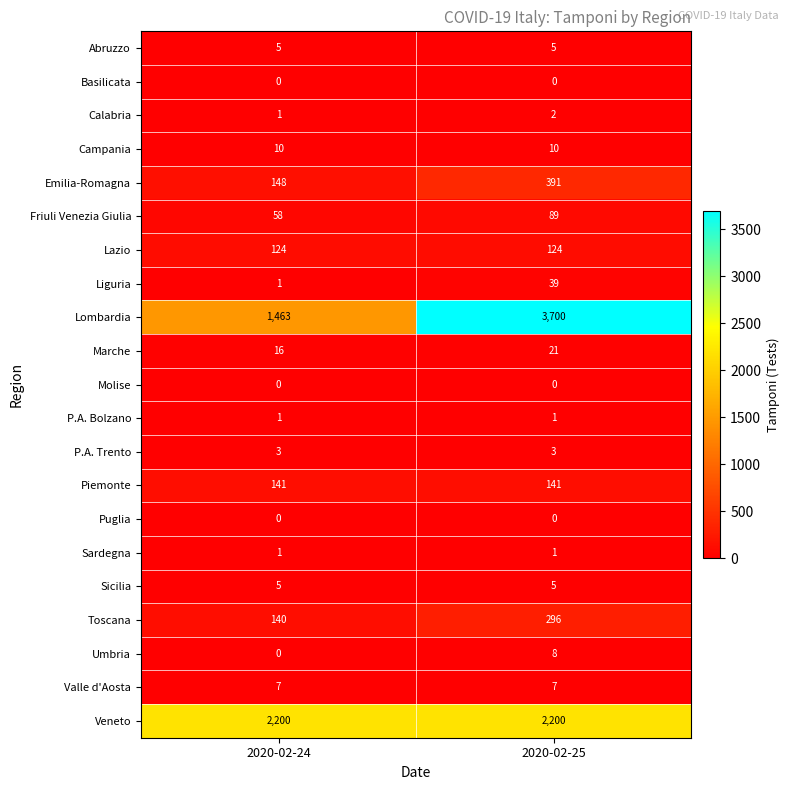

Between 2020-02-24 and 2020-02-25, which series saw the biggest shift?

Lombardia